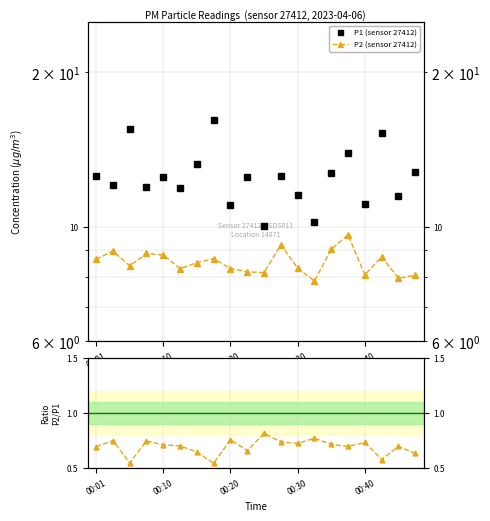

Does the chart have visible grid lines?

Yes